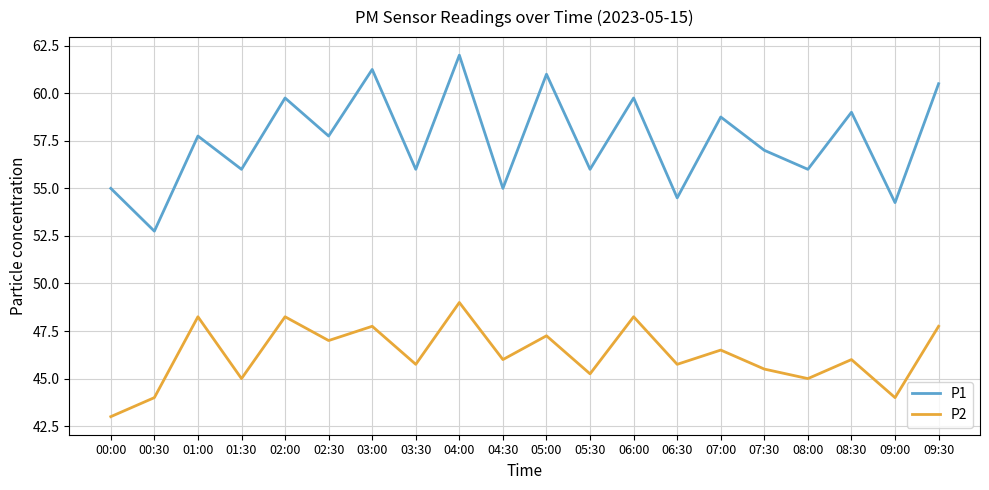

Read the P2 value at 09:00.

44.0